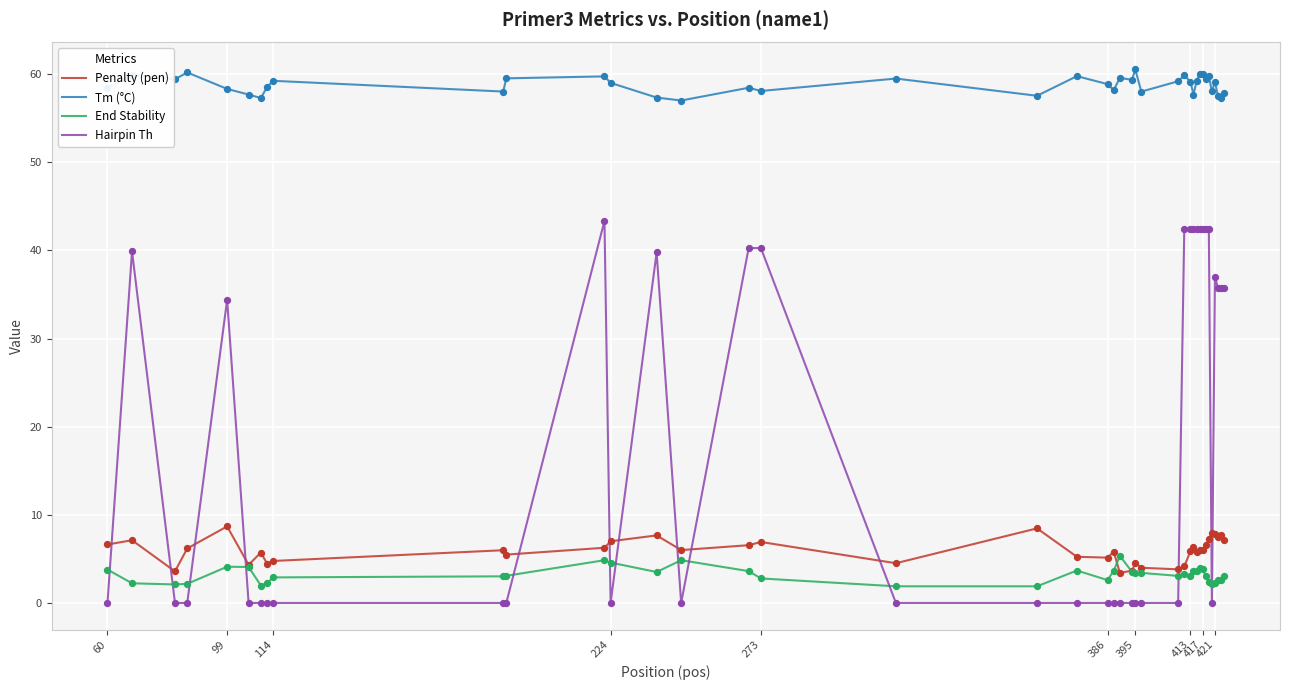

Which series has the largest total across all categories?

Tm (°C)